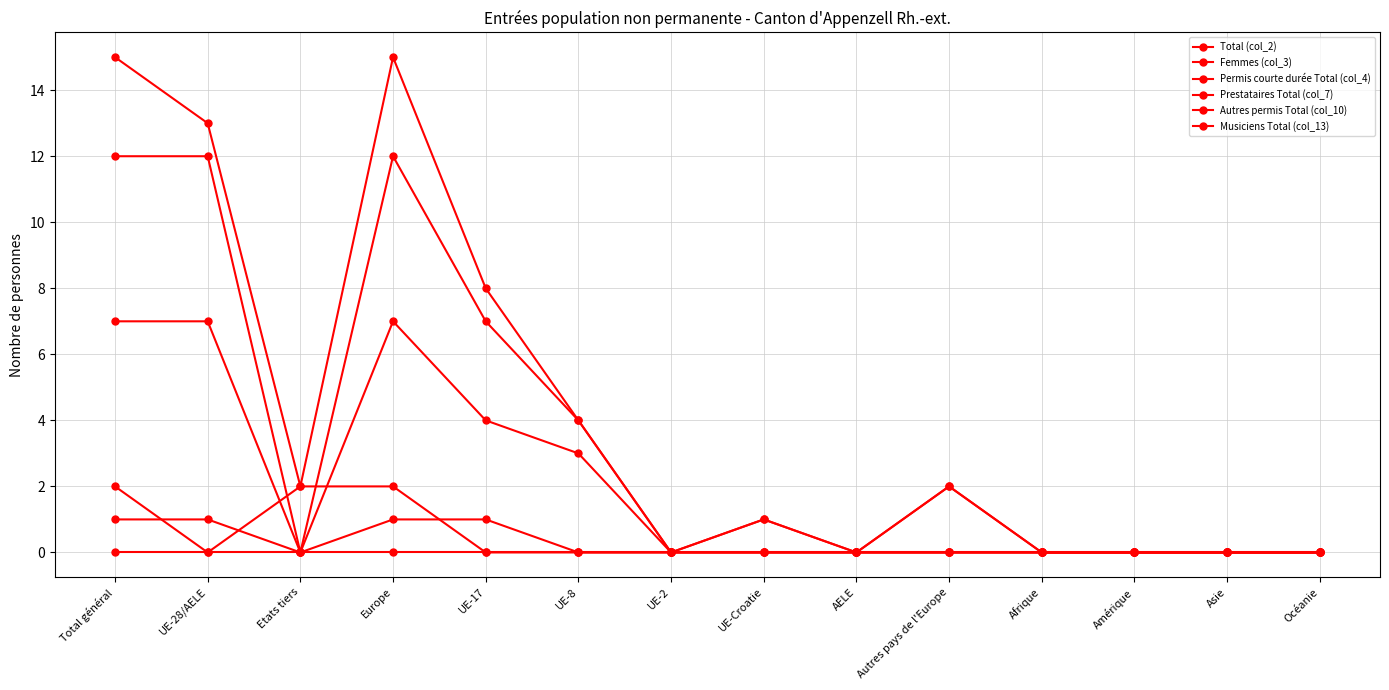

True or false: Total (col_2) has more than 2 points higher than both neighbors.

True